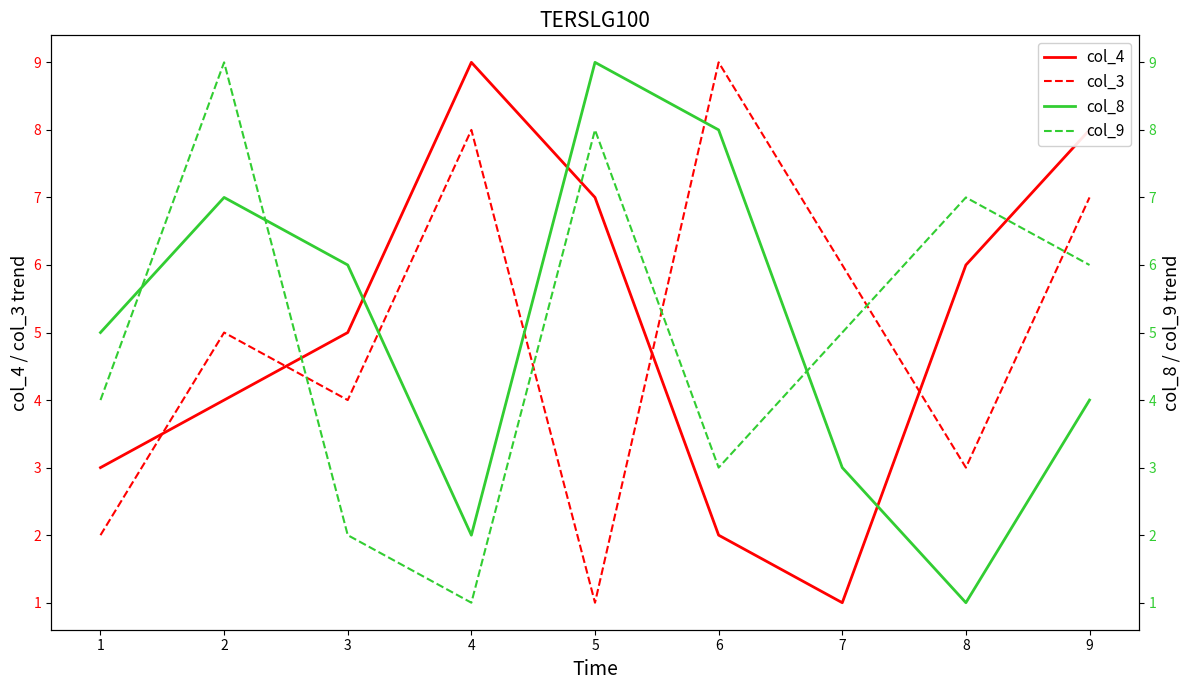

Which category has the lowest value in the col_4 series?

7